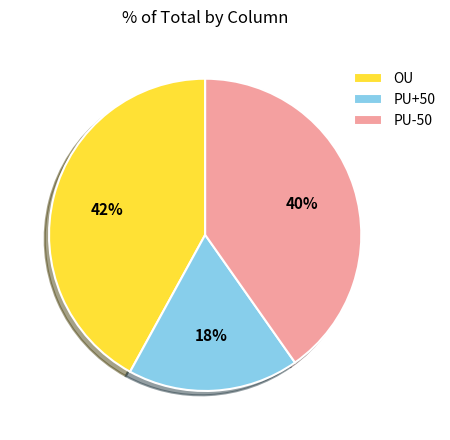

The PU-50 slice represents 40% of the pie. True or false?

True